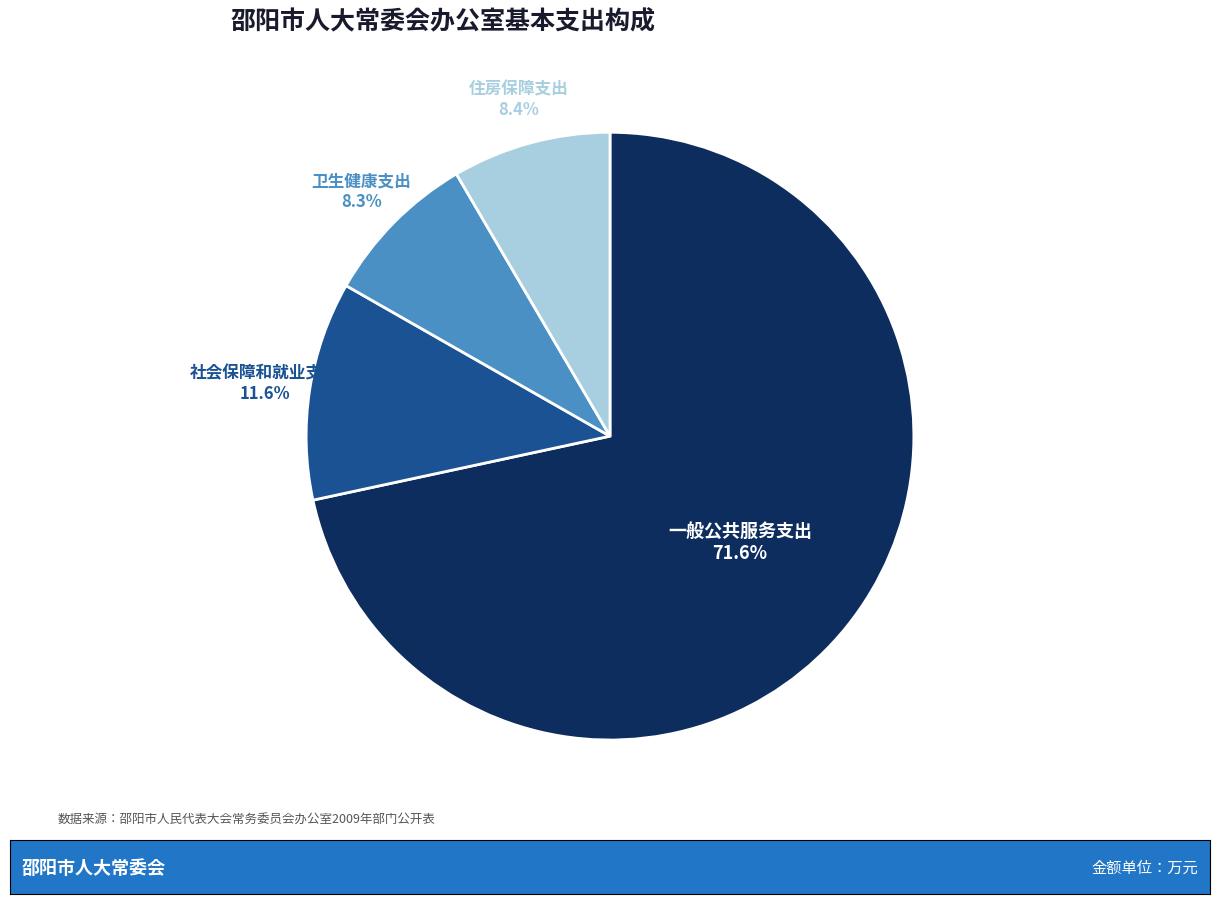

How many segments does this pie chart have?

4